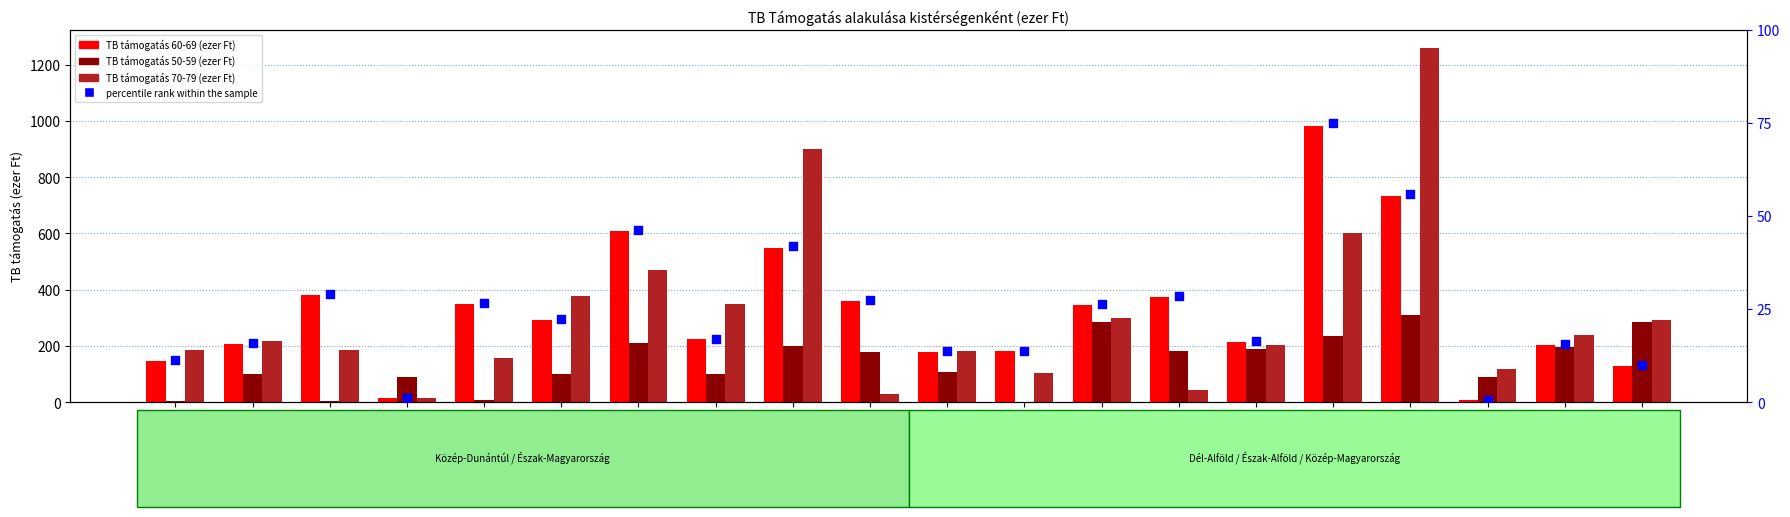

Which series reaches the minimum Y coordinate?

percentile rank within the sample